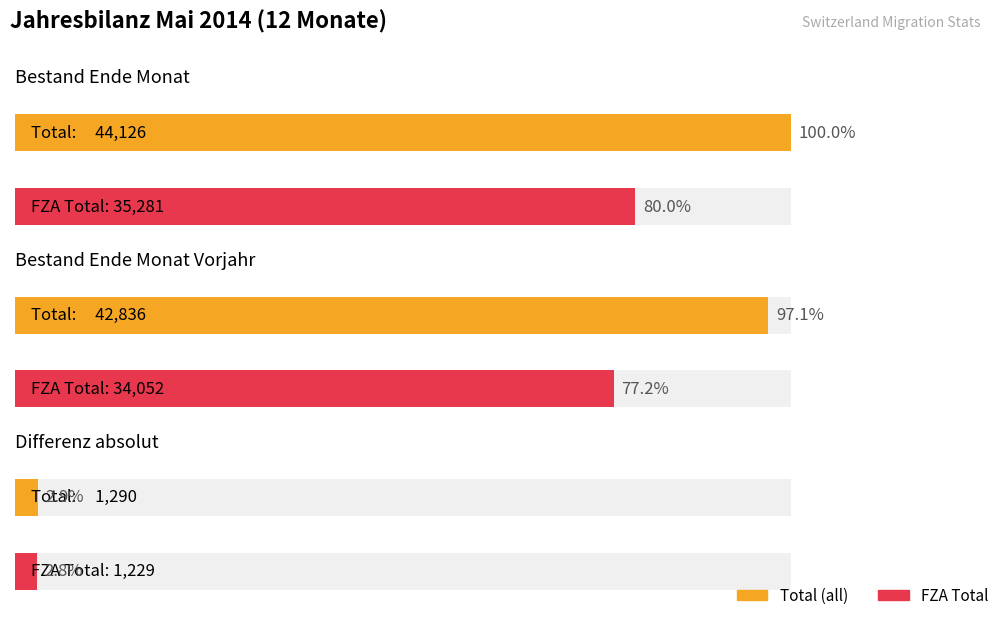

What is the difference between the Total values at Bestand Ende Monat Vorjahr and Bestand Ende Monat?

1290